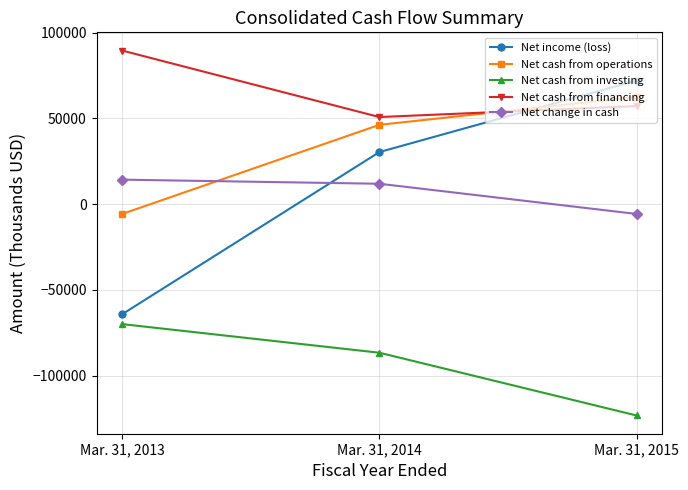

At which category is the sum across all series the highest?

Mar. 31, 2015